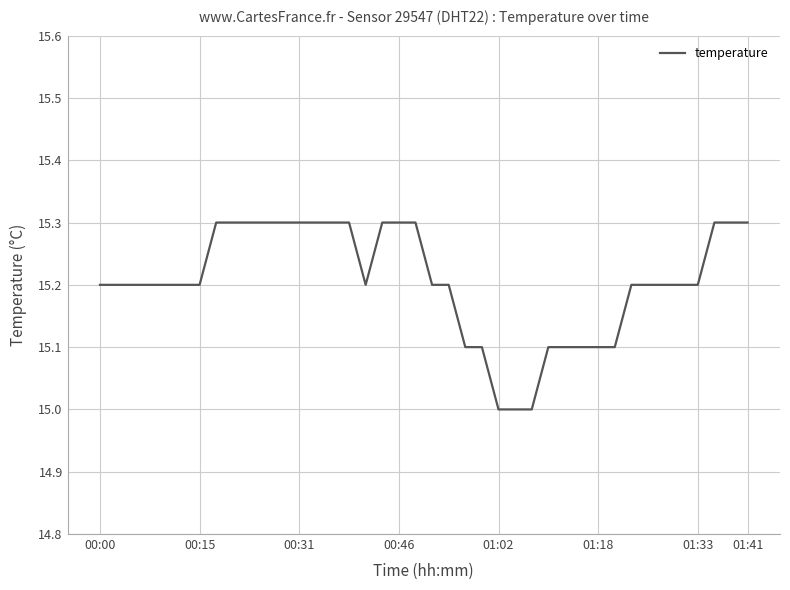

What is the maximum value shown in the chart?

15.3